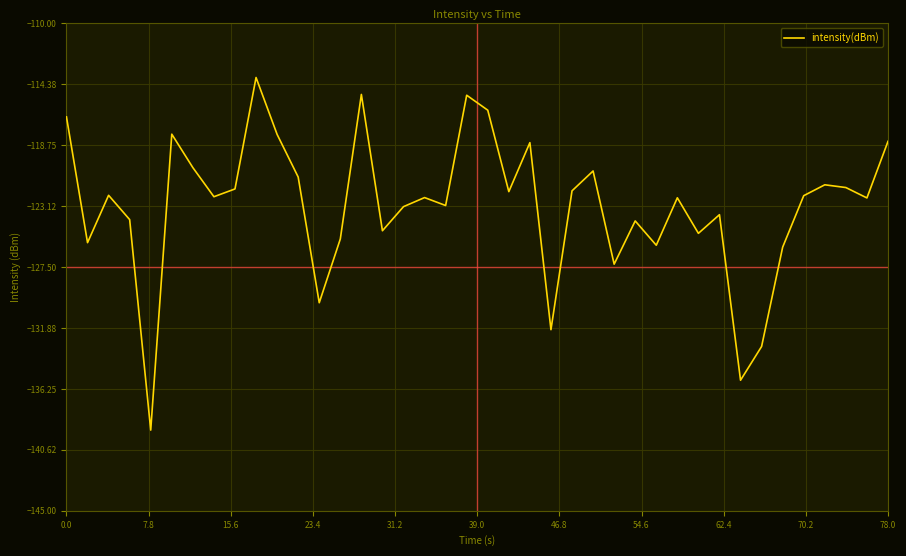

What is the difference between the maximum and minimum values?

25.3